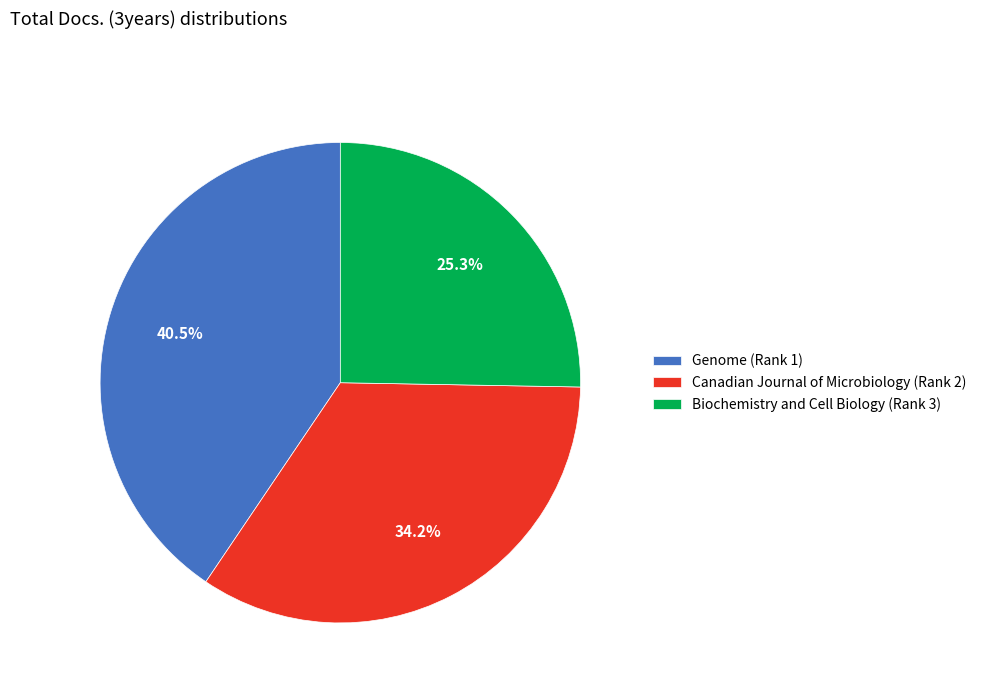

Which has a higher value, Canadian Journal of Microbiology (Rank 2) or Biochemistry and Cell Biology (Rank 3)?

Canadian Journal of Microbiology (Rank 2)